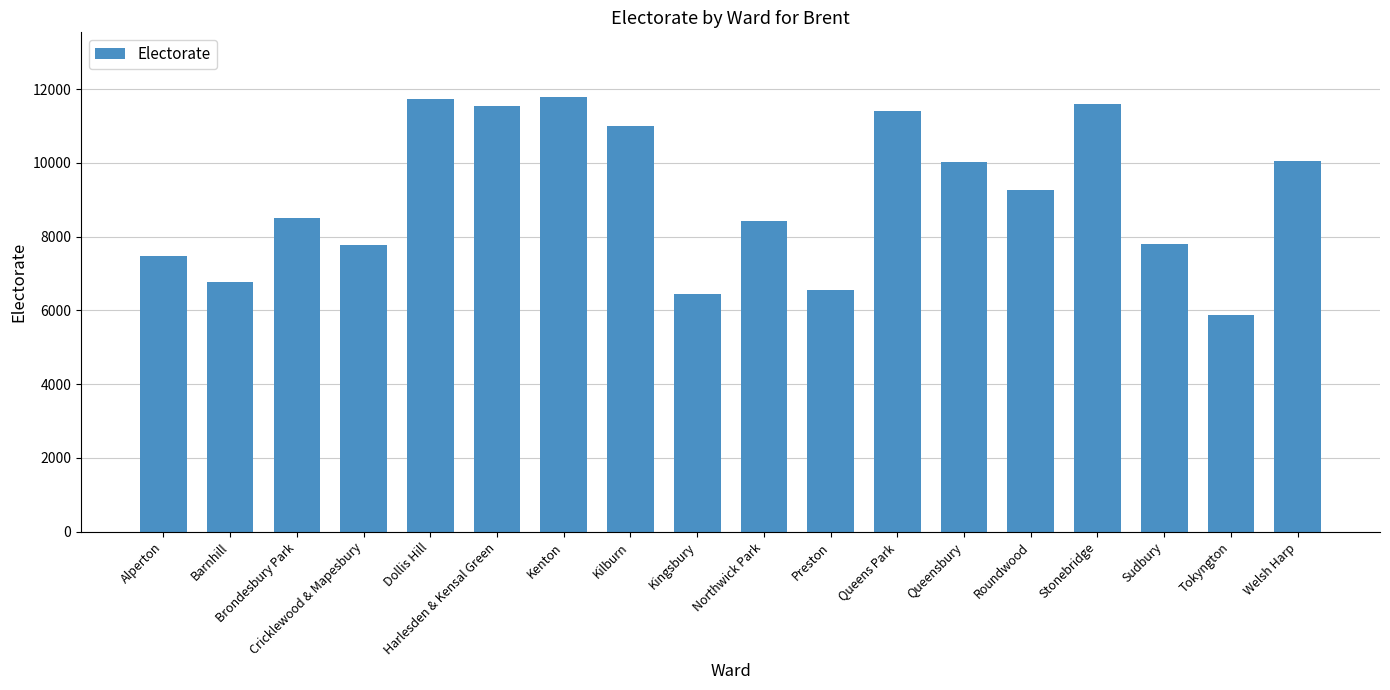

The chart shows a value of 3661 at Cricklewood & Mapesbury. True or false?

False